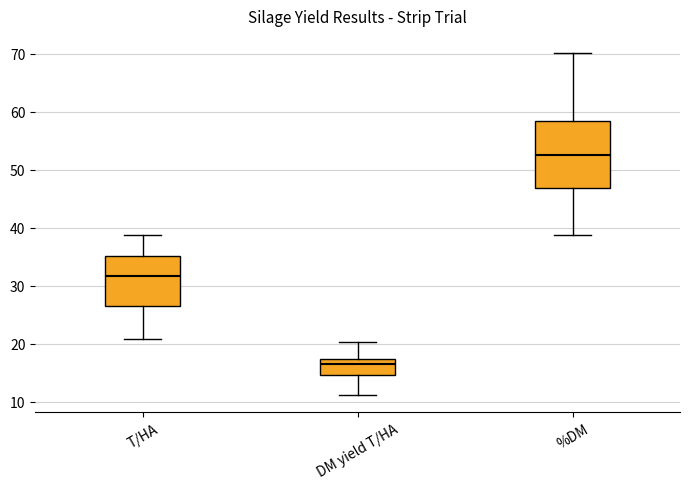

Which box's median line is the lowest?

DM yield T/HA